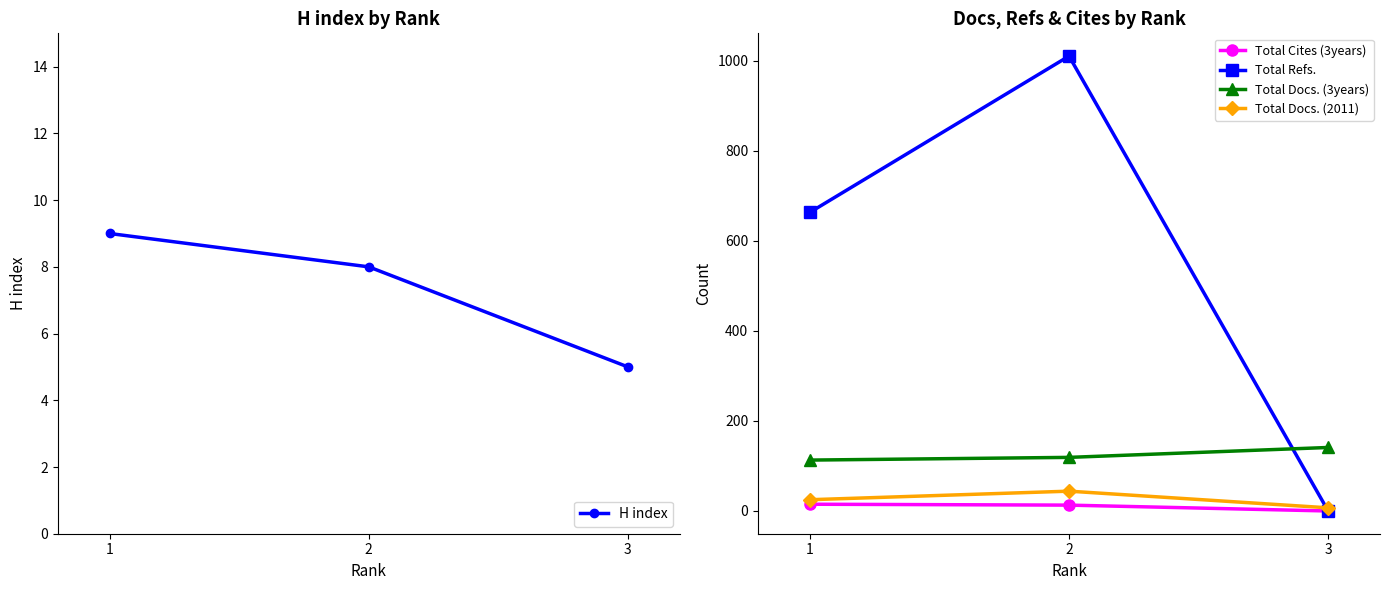

The value of Total Refs. at 1 is 663. True or false?

True